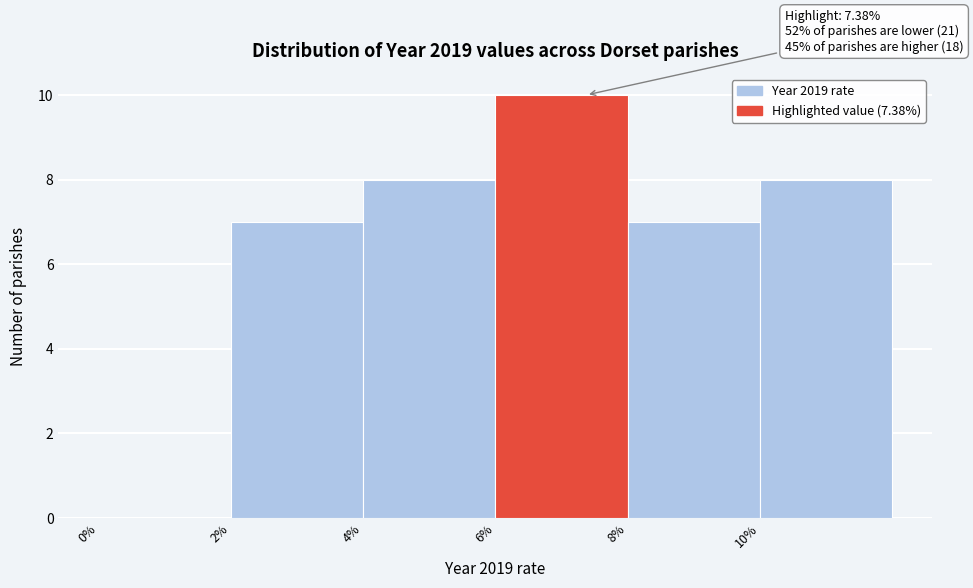

Which range on the x-axis has the tallest bar?

6 to 8